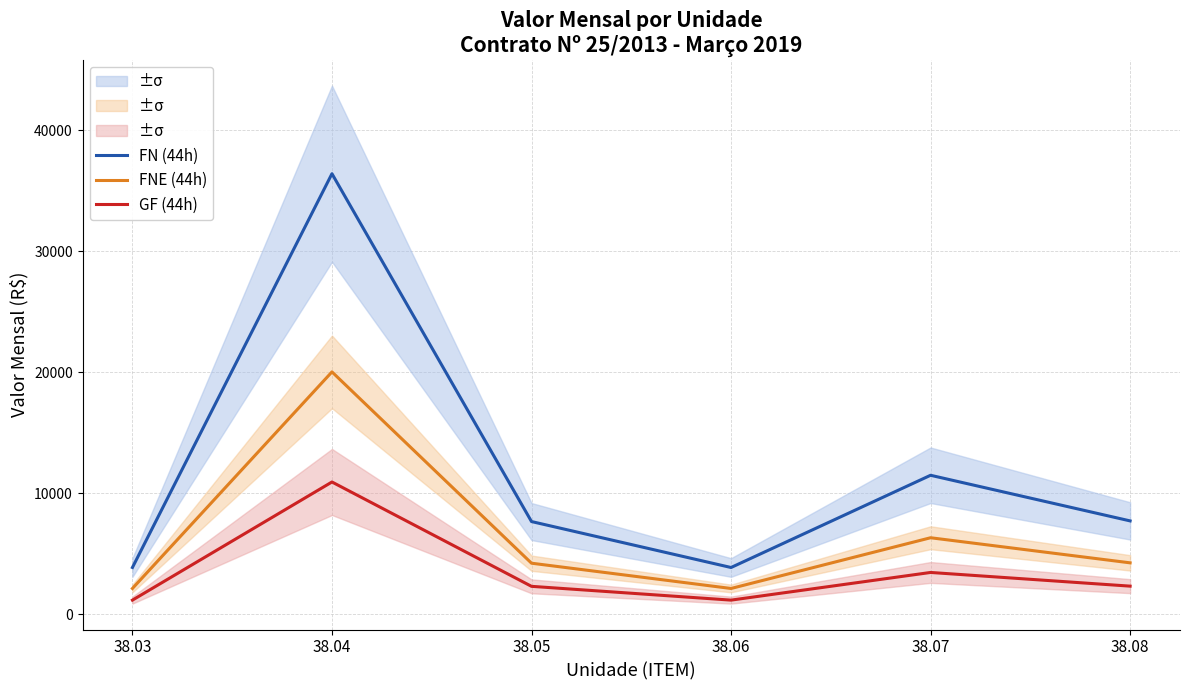

What is the value of the GF (44h) point at the 3rd from the left?

2295.5